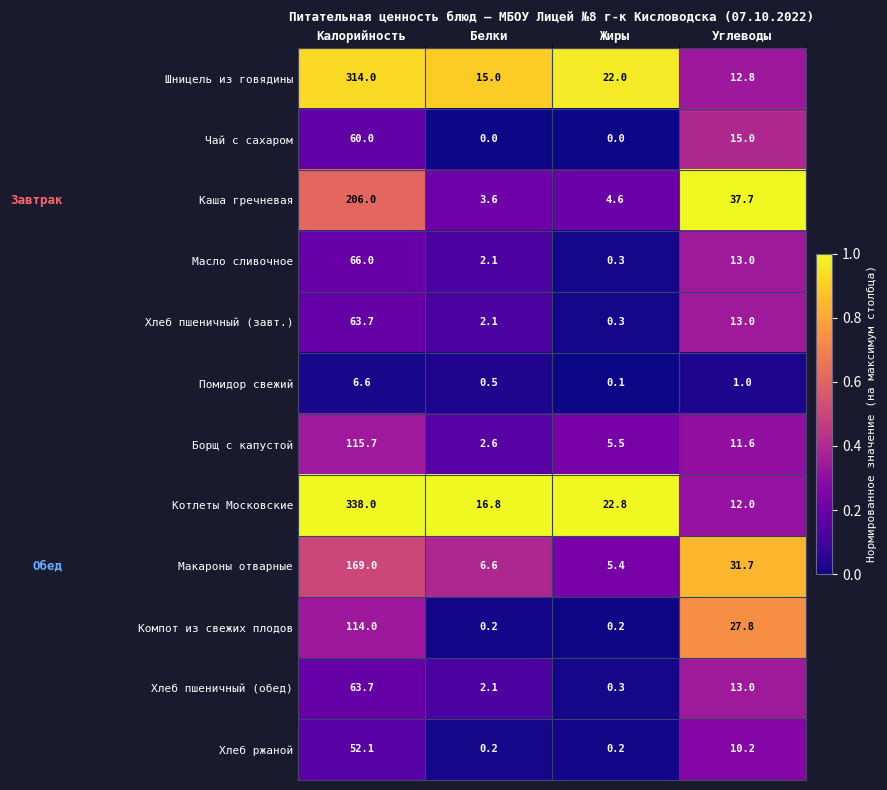

How many distinct data groups are displayed?

12